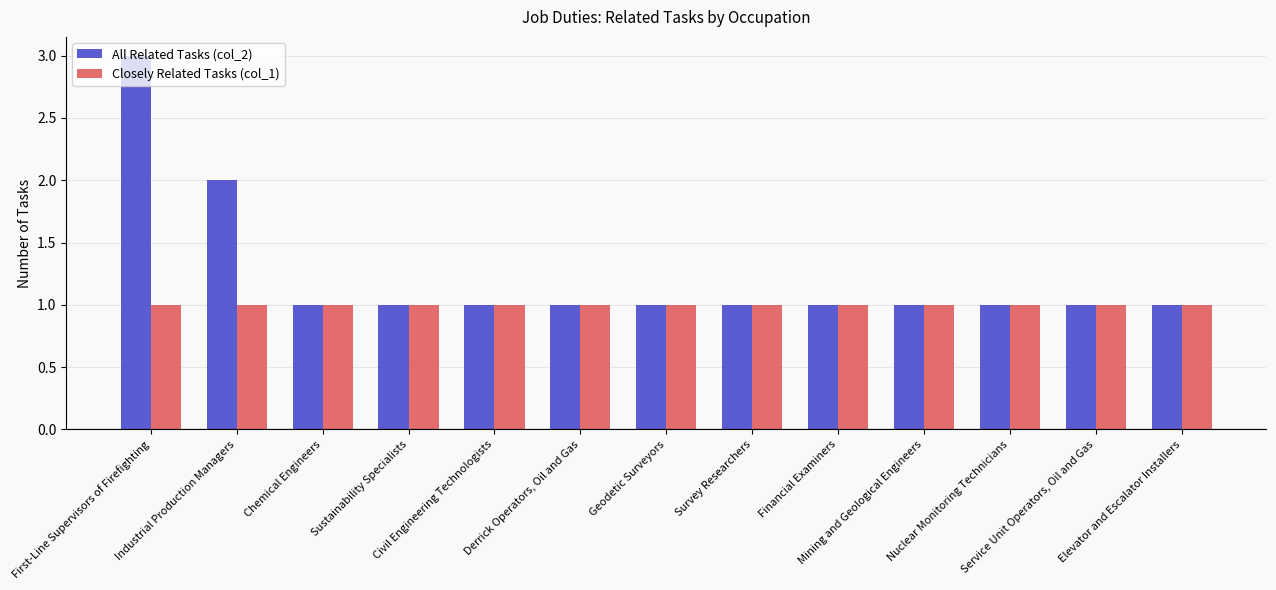

What position from the right is Chemical Engineers?

11